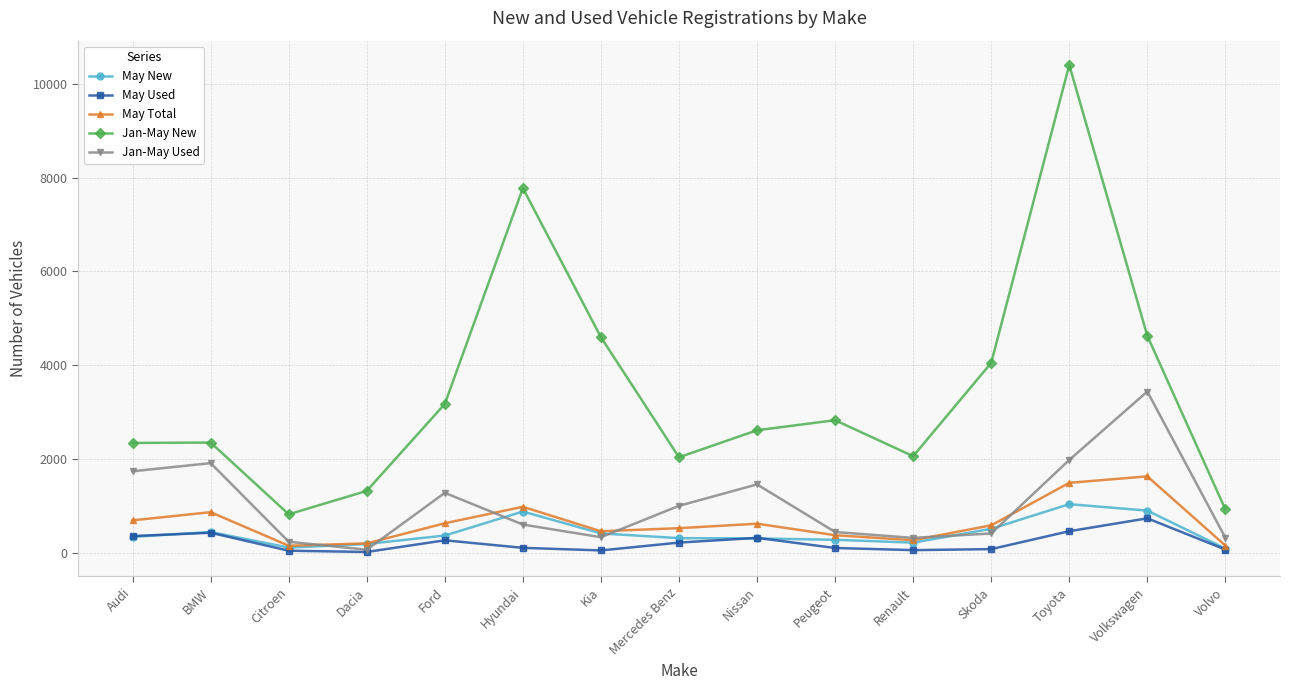

Where does the Jan-May Used series first go above 598?

Audi